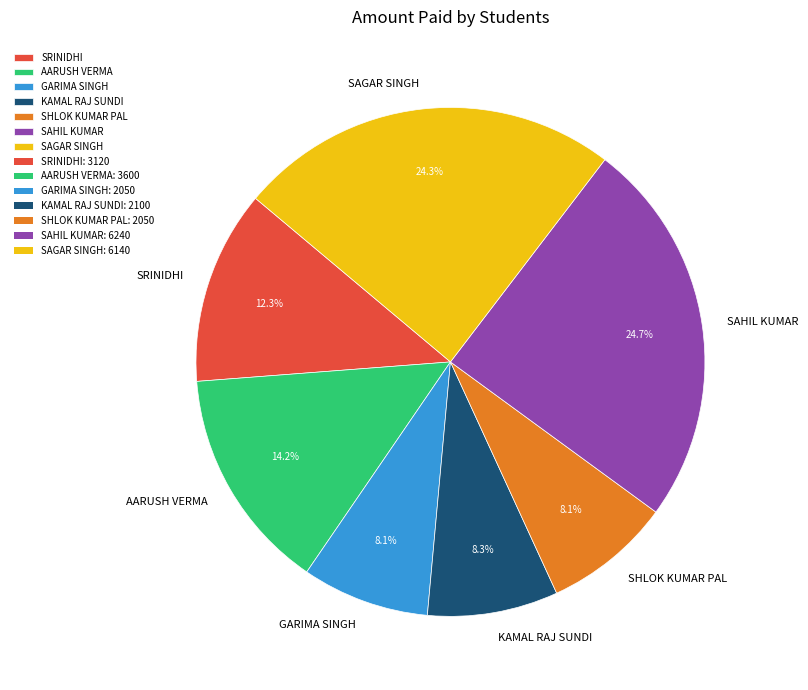

What percentage do GARIMA SINGH and SRINIDHI together represent?

20.4%